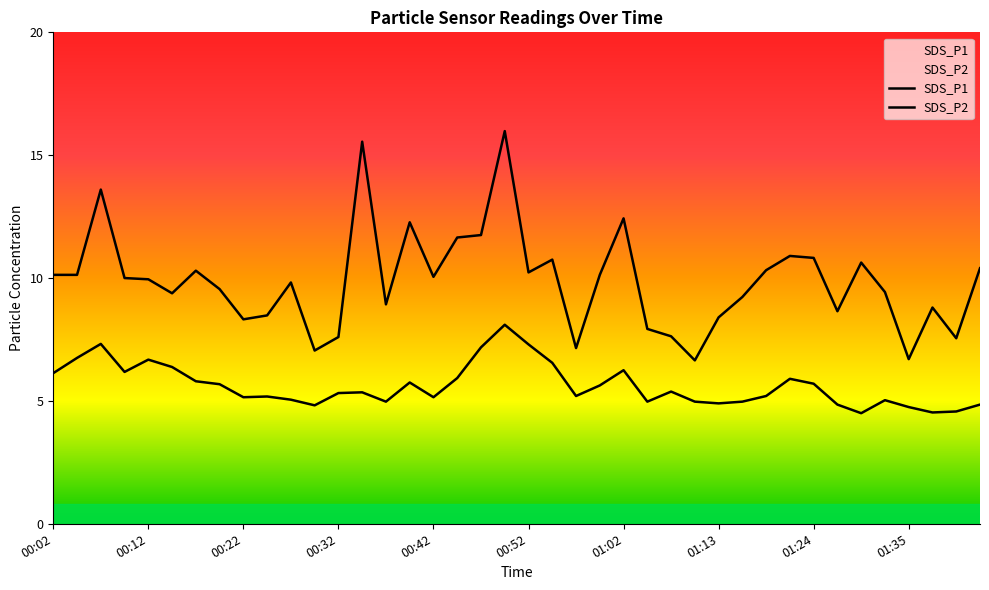

Between 00:09 and 01:18, which series saw the biggest shift?

SDS_P2